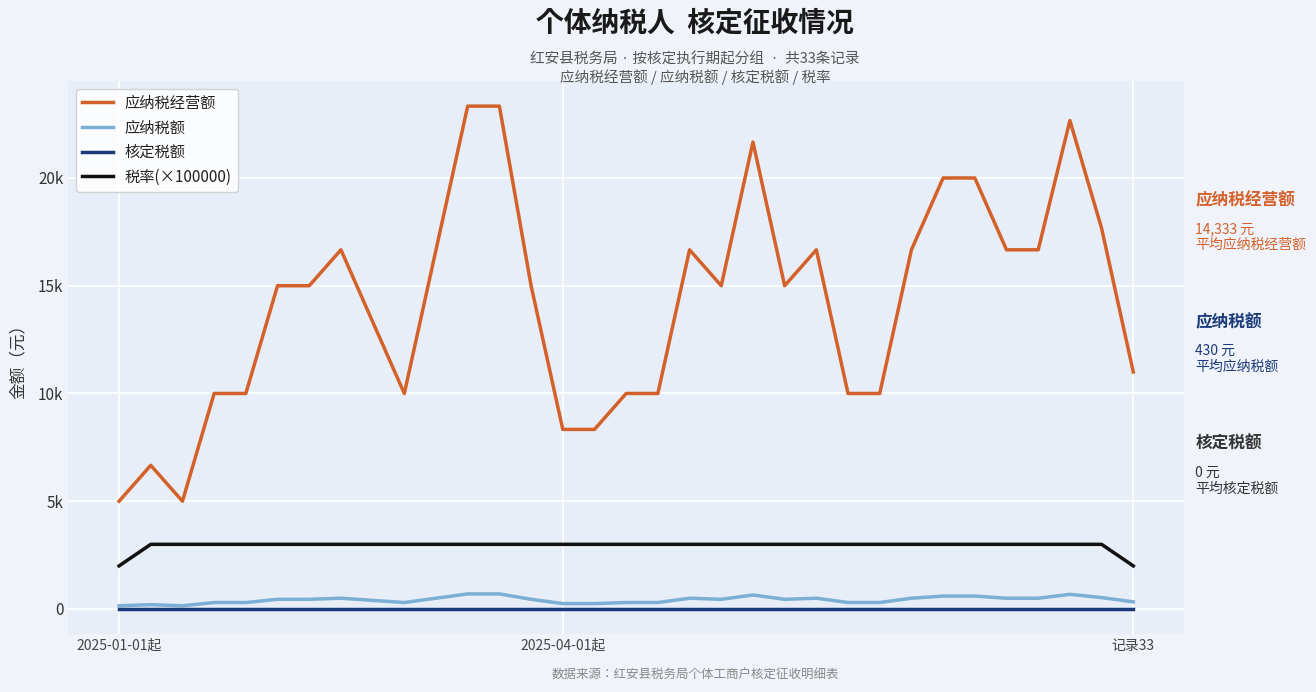

Does the chart have visible grid lines?

Yes